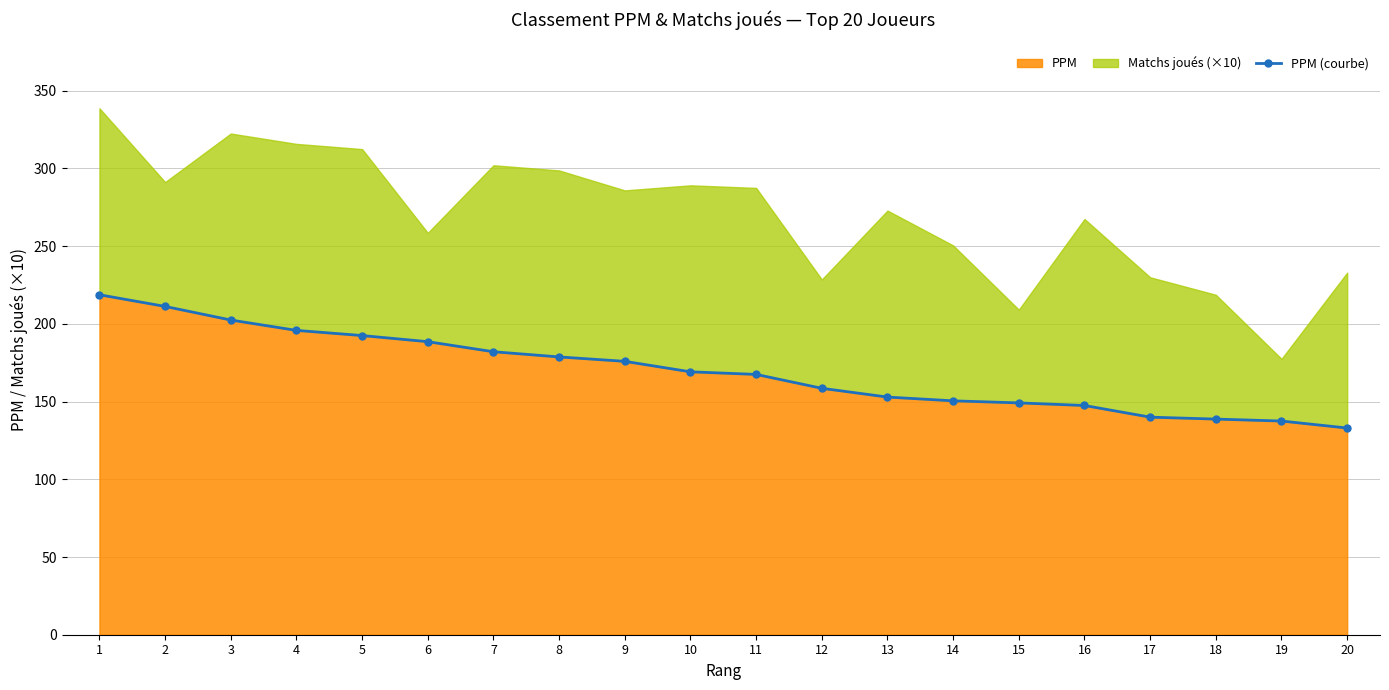

What is the sum of the values at 19 and 2?

348.8